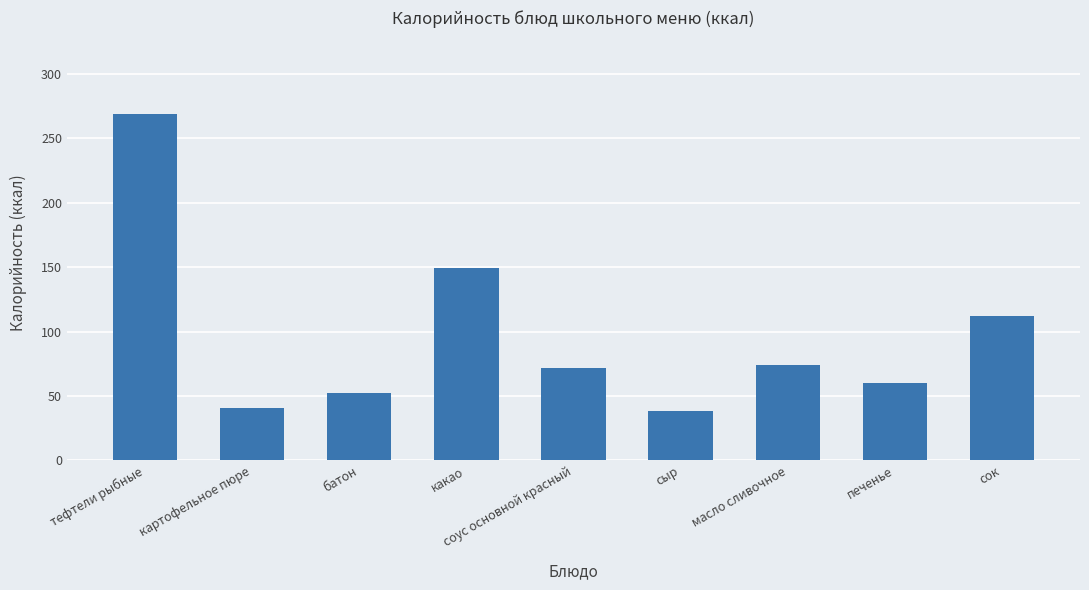

Is it true that the value at тефтели рыбные is 411.0?

False